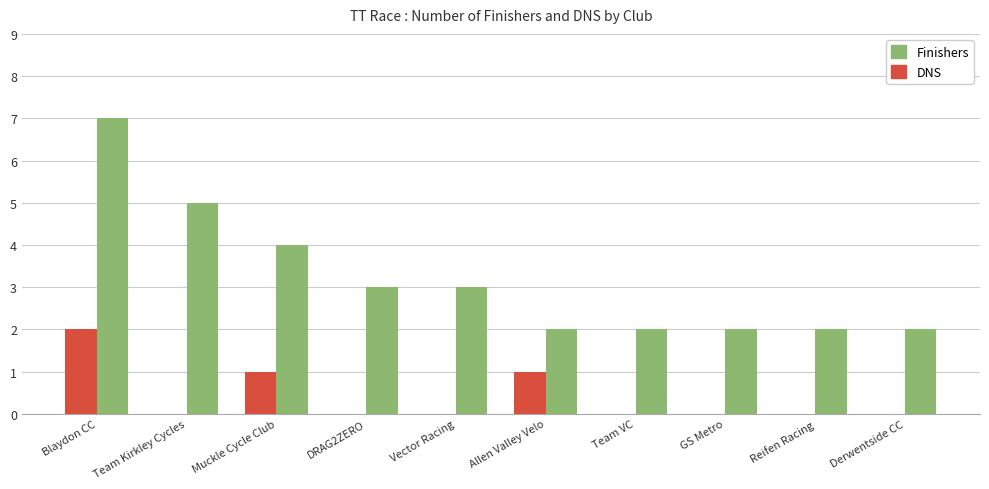

Reading left to right, transcribe all the data shown in this chart.

Finishers: Blaydon CC=7	Team Kirkley Cycles=5	Muckle Cycle Club=4	DRAG2ZERO=3	Vector Racing=3	Allen Valley Velo=2	Team VC=2	GS Metro=2	Reifen Racing=2	Derwentside CC=2
DNS: Blaydon CC=2	Team Kirkley Cycles=0	Muckle Cycle Club=1	DRAG2ZERO=0	Vector Racing=0	Allen Valley Velo=1	Team VC=0	GS Metro=0	Reifen Racing=0	Derwentside CC=0